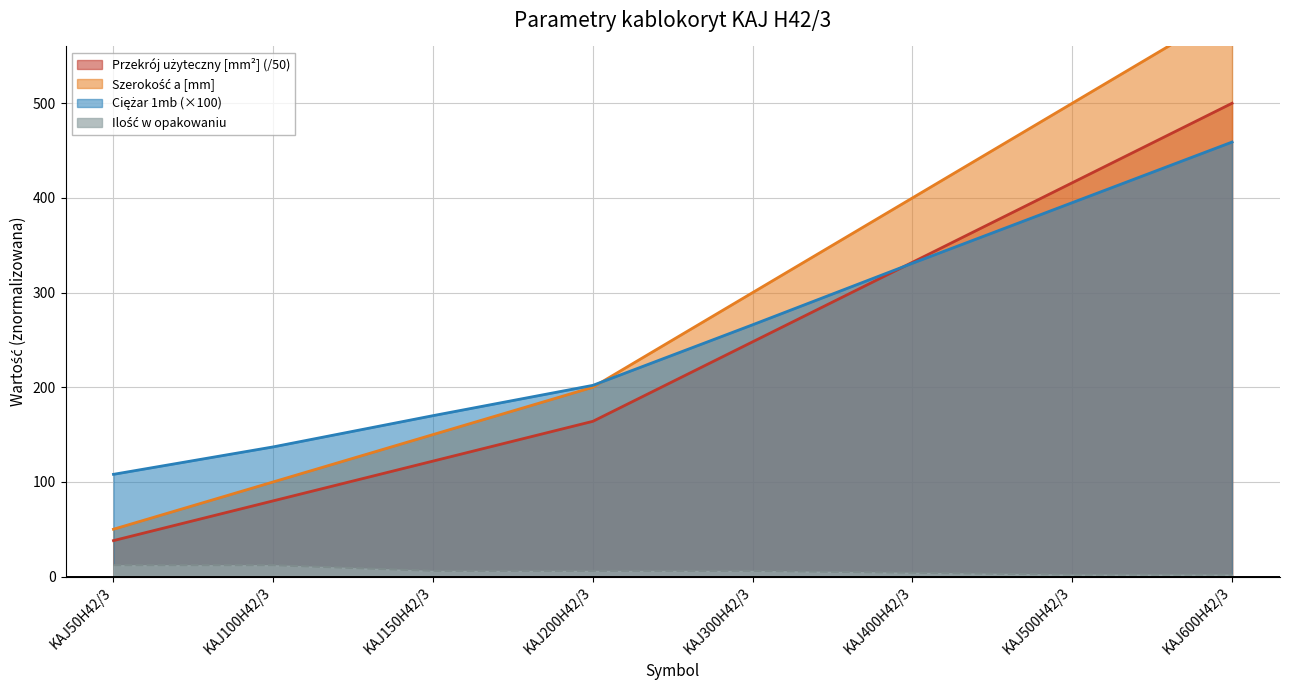

Between KAJ300H42/3 and KAJ600H42/3, which is larger?

KAJ600H42/3